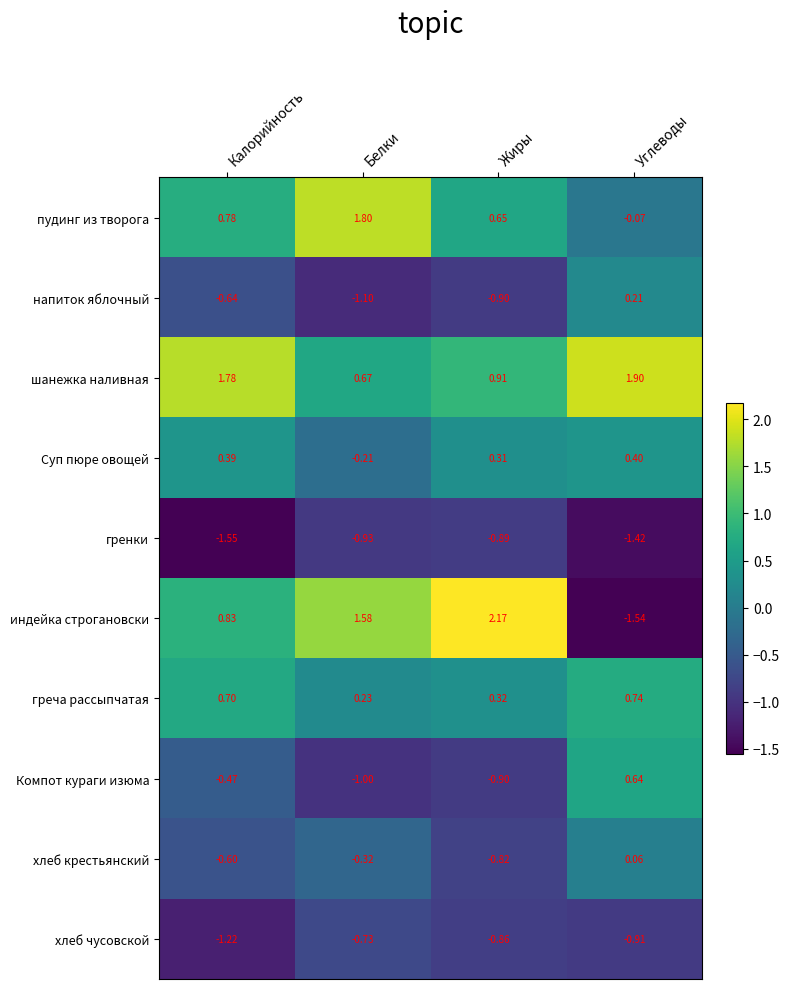

Which label corresponds to the largest value in the chart?

Жиры